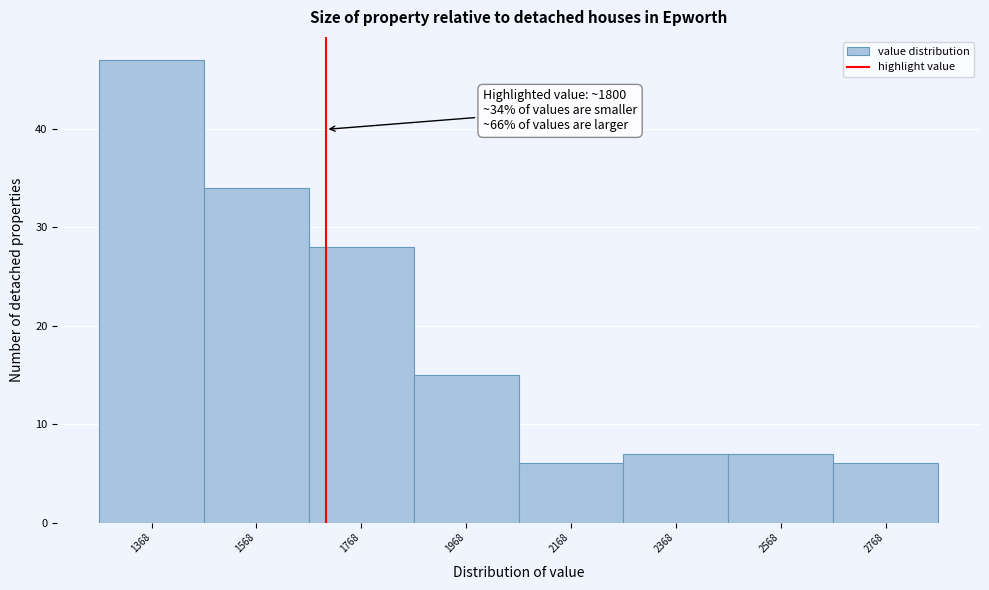

Reading left to right, what are all the values shown in this chart?

47	34	28	15	6	7	7	6